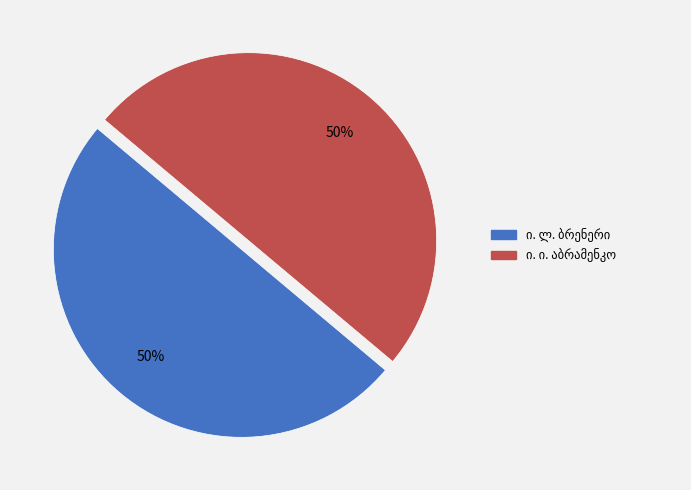

To the nearest percent, what is the average slice percentage?

50%